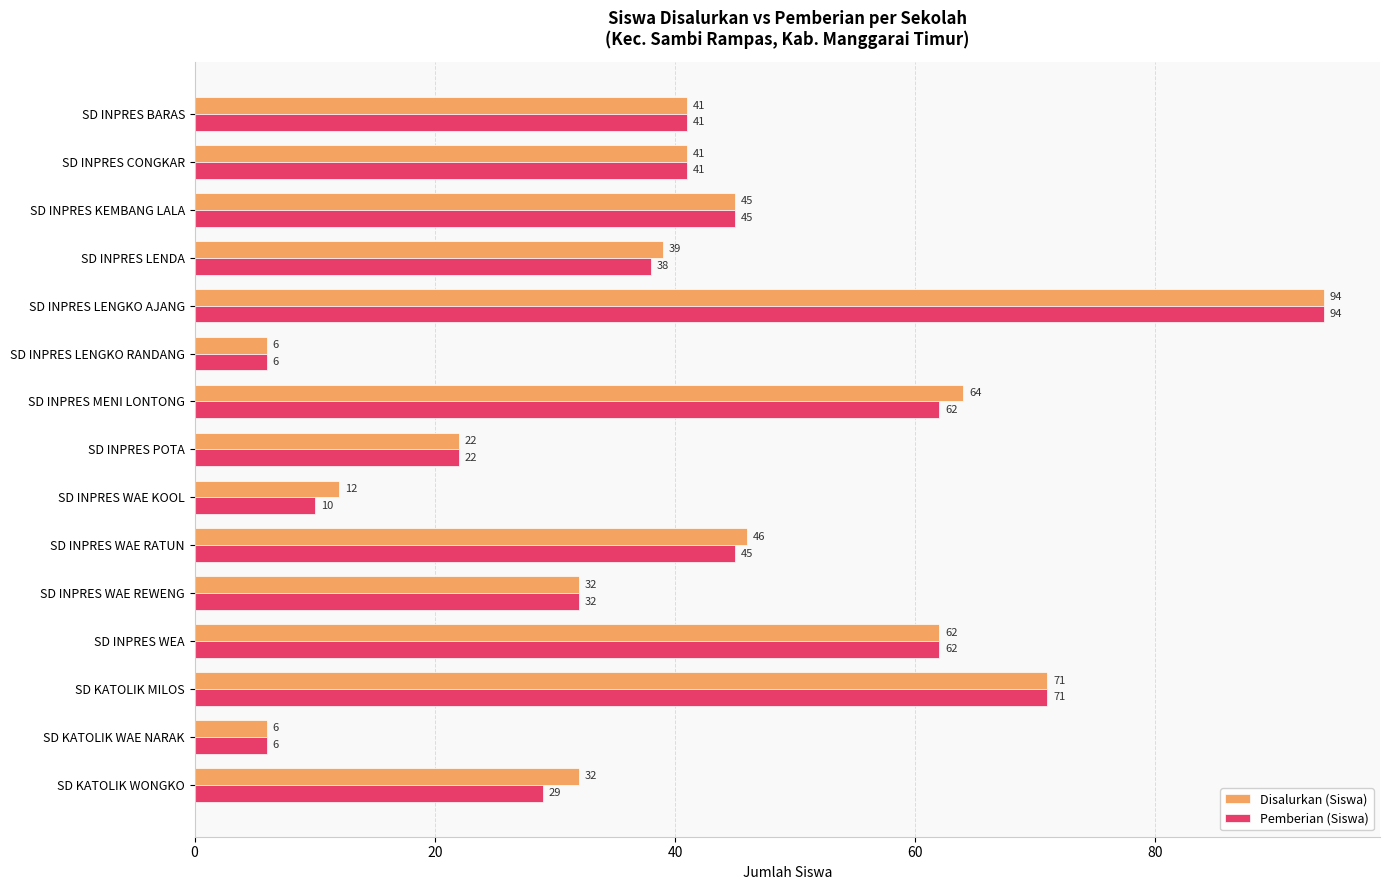

At SD INPRES MENI LONTONG, list the series in order from smallest to largest.

Pemberian (Siswa), Disalurkan (Siswa)